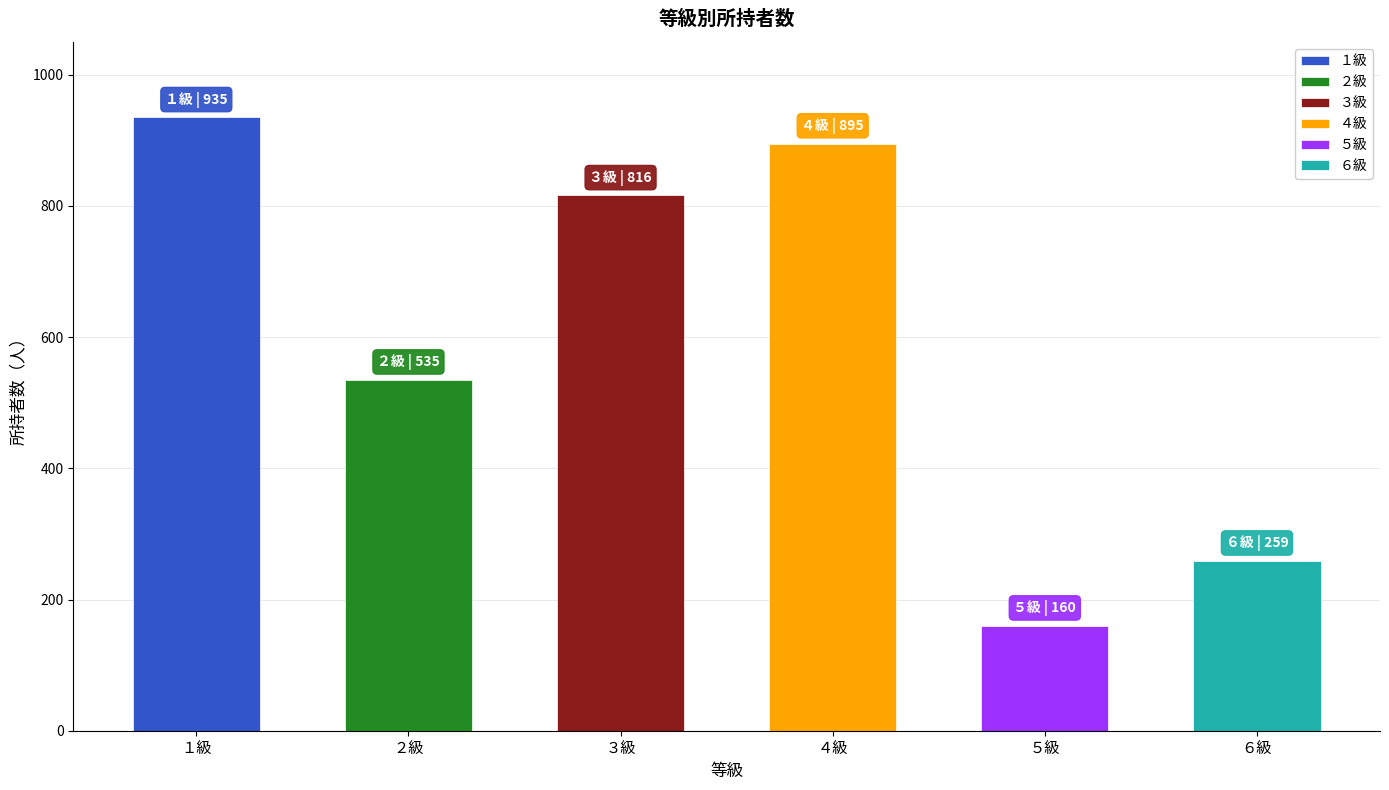

What is the change in value from ４級 to ６級?

-636